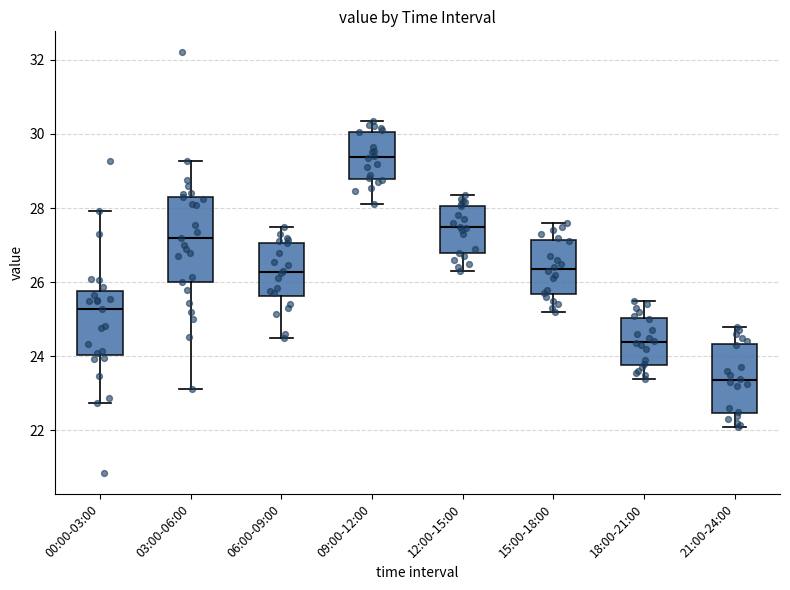

Reading left to right, transcribe this box plot: for each box, give where its median line is, the range the box spans, and where its two whiskers end, as read against the y-axis. The values are not printed on the chart, so give them approximately, as read against the axis.

00:00-03:00: median 25.2, box 24.0 to 25.8, whiskers 22.8 to 28.0
03:00-06:00: median 27.2, box 26.0 to 28.4, whiskers 23.2 to 29.2
06:00-09:00: median 26.2, box 25.6 to 27.0, whiskers 24.6 to 27.6
09:00-12:00: median 29.4, box 28.8 to 30.0, whiskers 28.2 to 30.4
12:00-15:00: median 27.4, box 26.8 to 28.0, whiskers 26.4 to 28.4
15:00-18:00: median 26.4, box 25.6 to 27.2, whiskers 25.2 to 27.6
18:00-21:00: median 24.4, box 23.8 to 25.0, whiskers 23.4 to 25.6
21:00-24:00: median 23.4, box 22.4 to 24.4, whiskers 22.2 to 24.8